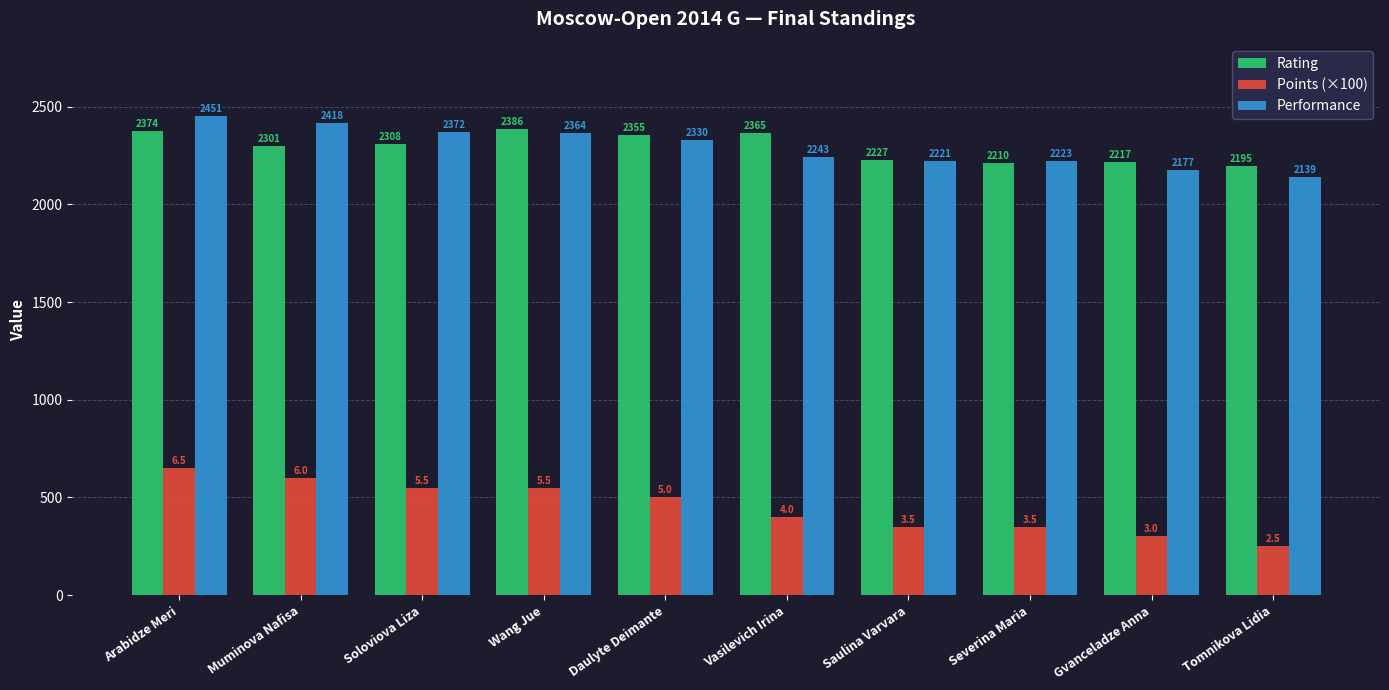

What is the minimum value for Points (×100)?

250